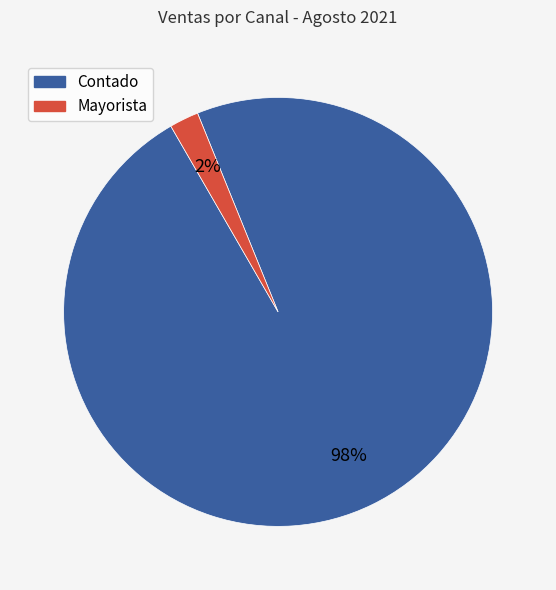

Is there a majority slice in this chart?

Yes